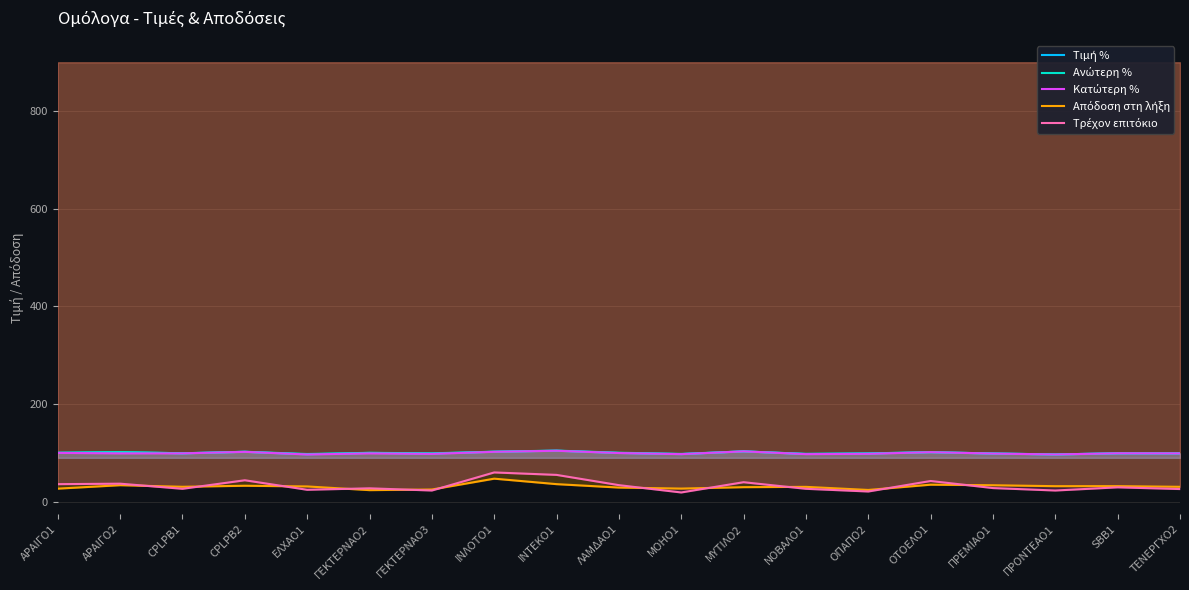

What value does the Τιμή % series have at ΑΡΑΙΓΟ2?

101.6